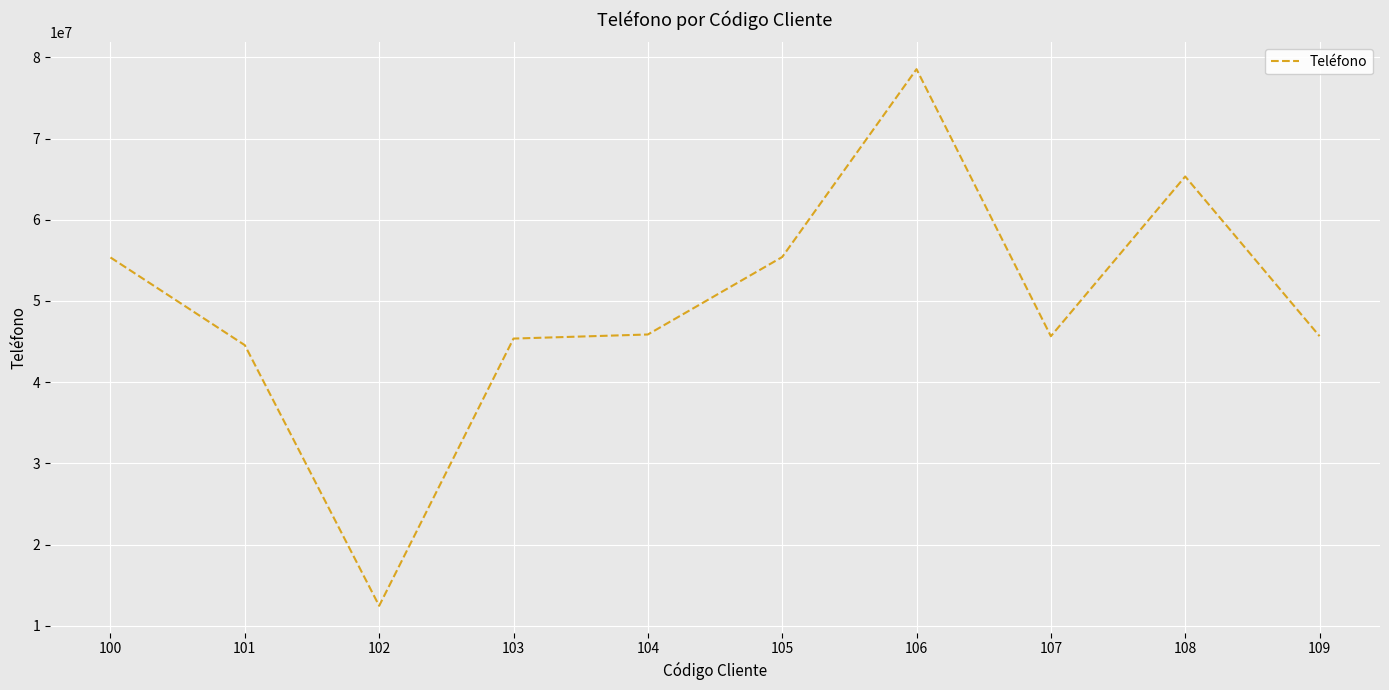

Which label corresponds to the largest value in the chart?

106